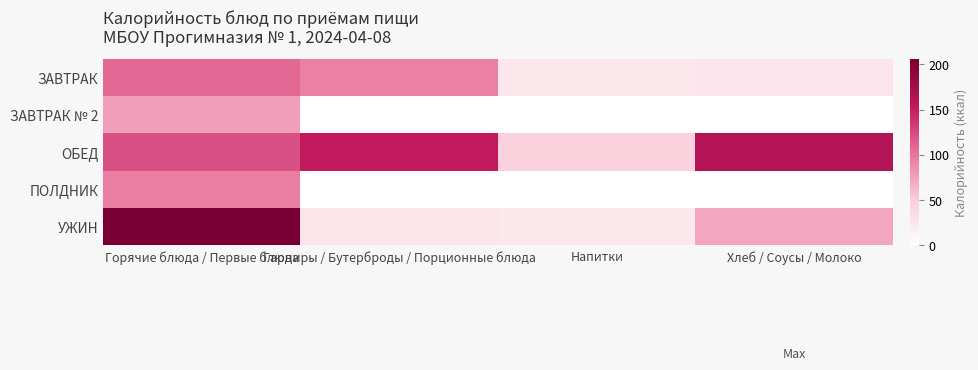

At which category is the sum across all series the highest?

Горячие блюда / Первые блюда